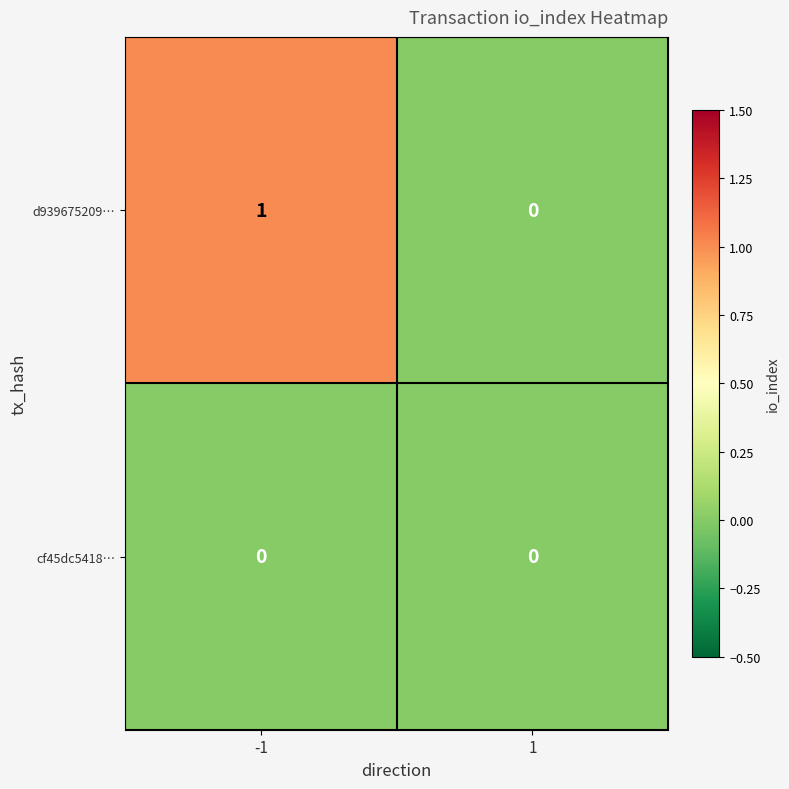

Reading left to right, list all the values displayed in this chart.

d939675209…: 1	0
cf45dc5418…: 0	0